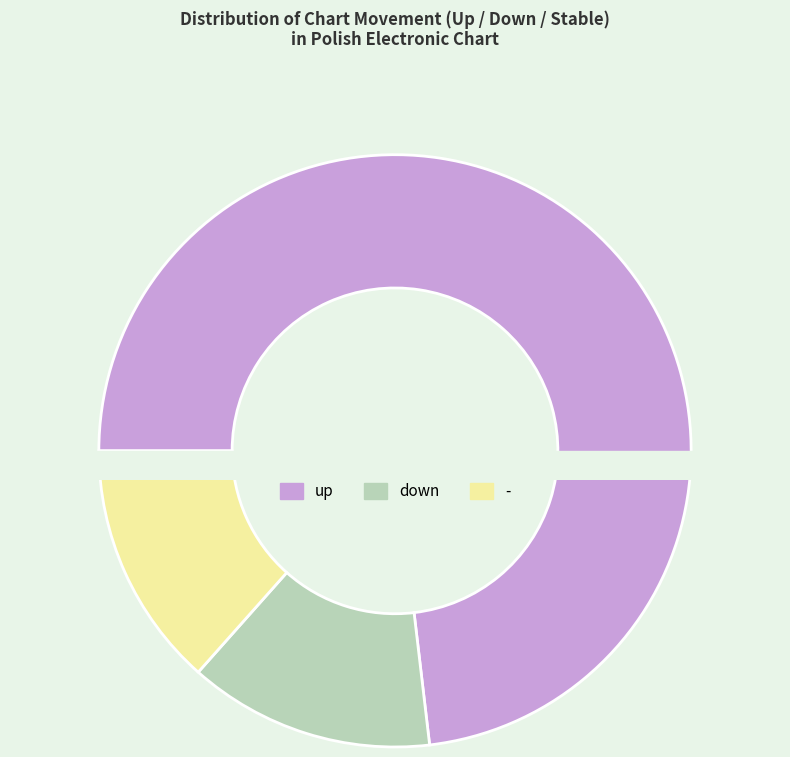

Count the number of slices in the pie.

3